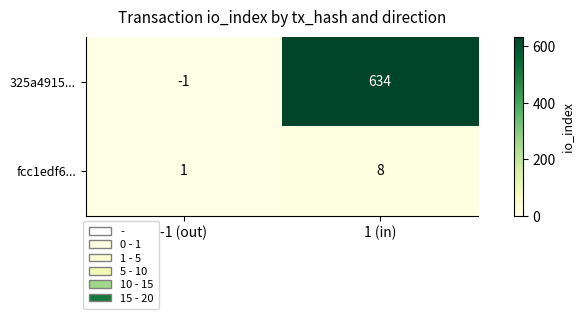

Reading right to left, transcribe all the data shown in this chart.

325a4915...: 634	-1
fcc1edf6...: 8	1